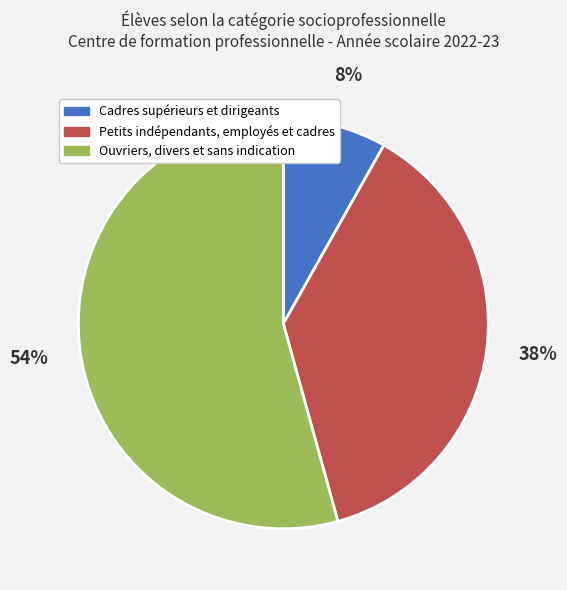

Is the sum of Petits indépendants, employés et cadres and Ouvriers, divers et sans indication greater than half?

Yes